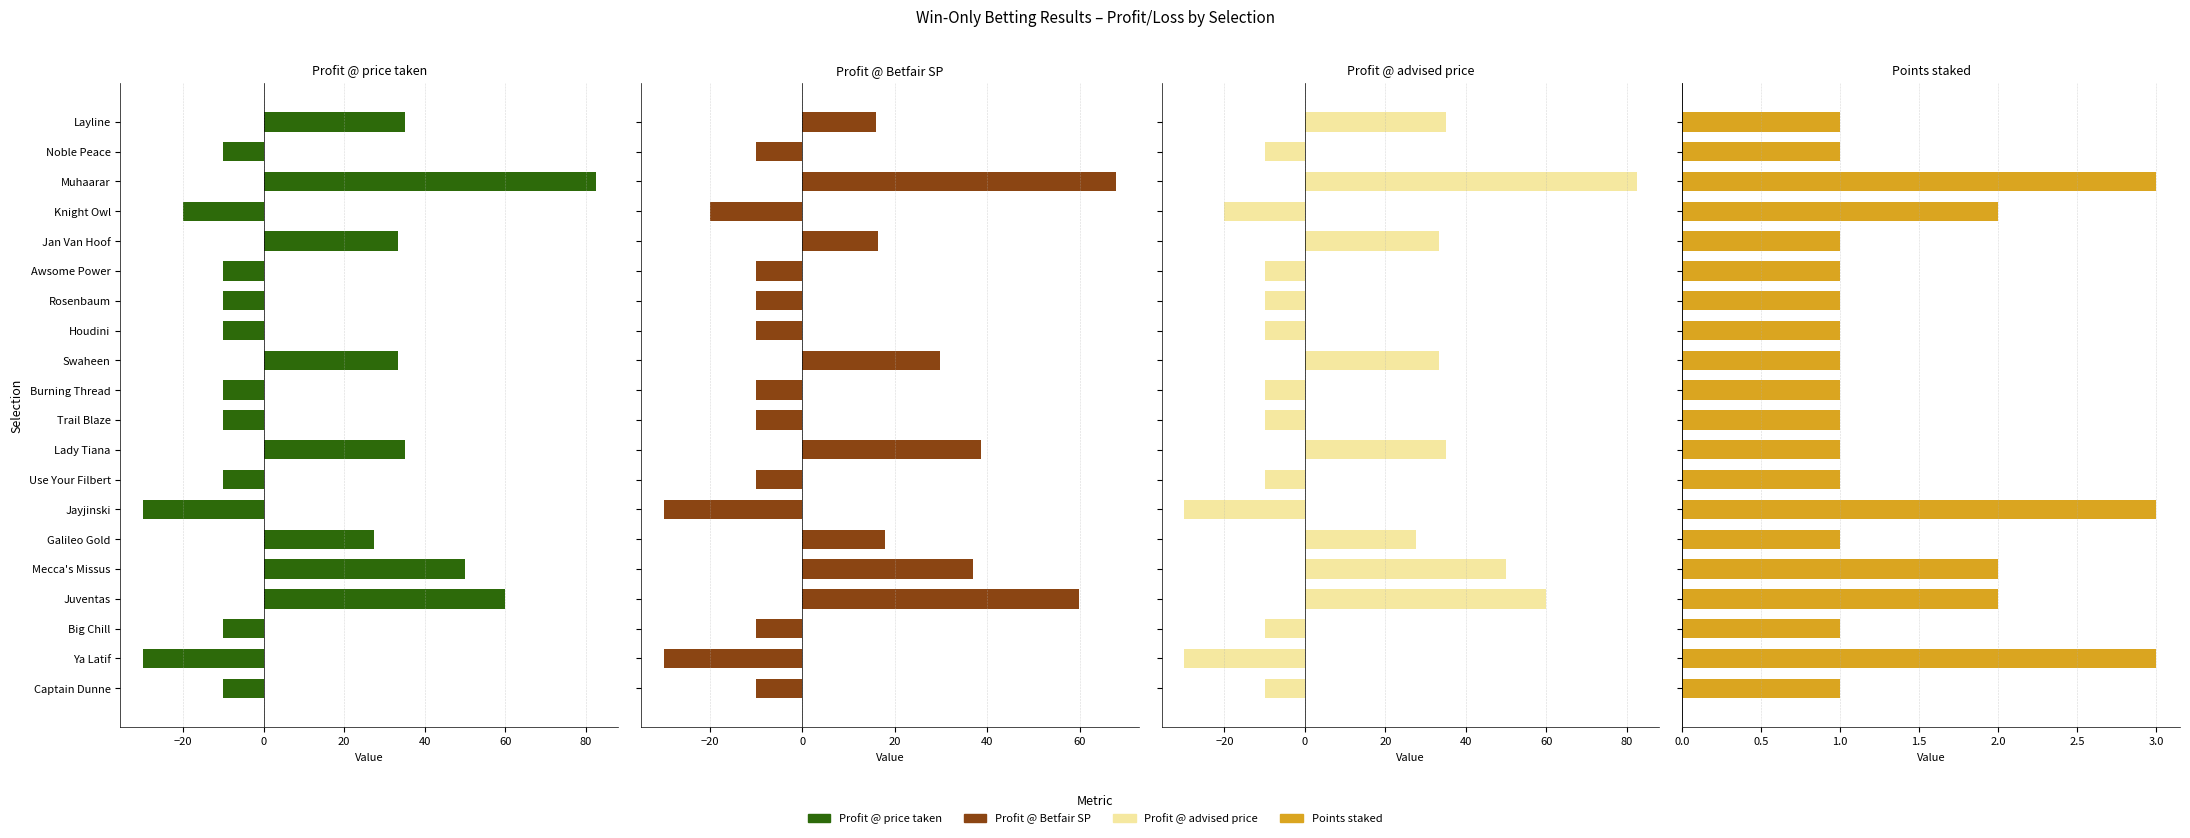

Between Mecca's Missus and Rosenbaum, which series saw the biggest shift?

Profit @ price taken